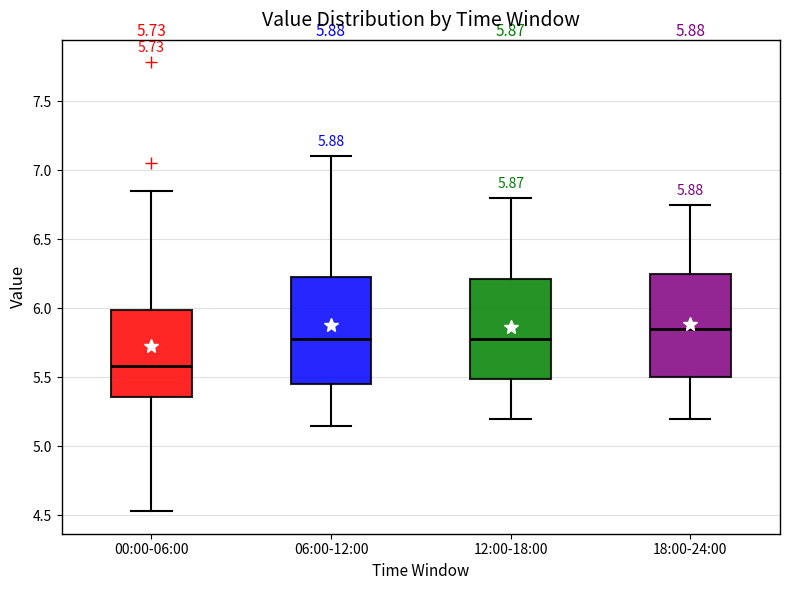

Which box's median line is the lowest?

00:00-06:00